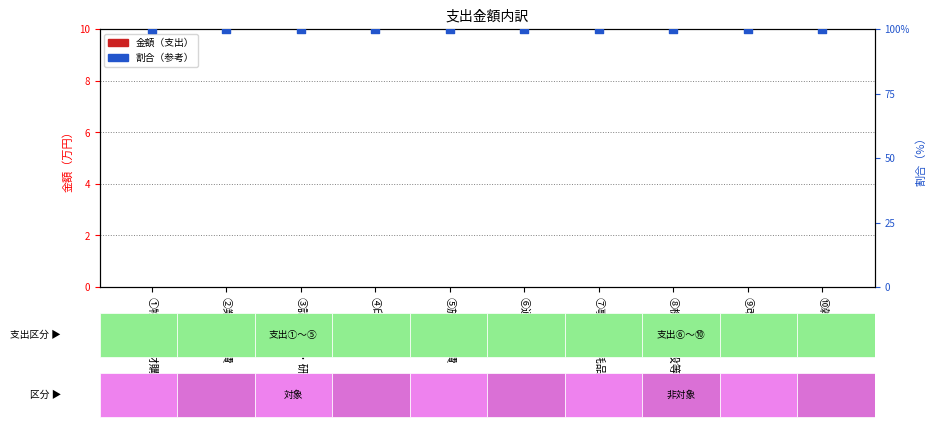

At how many categories does at least one series exceed 7?

10